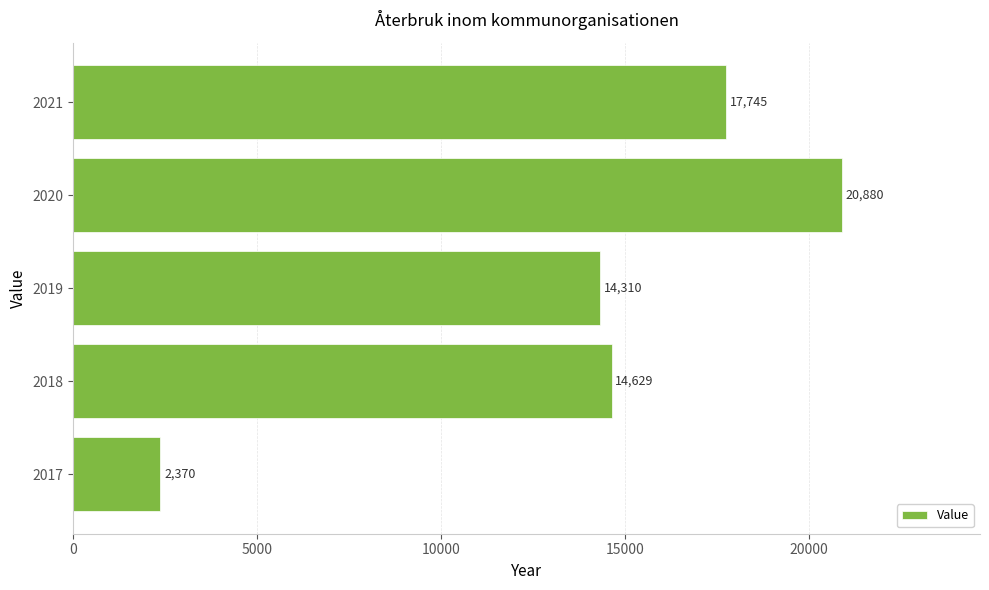

The chart shows a value of 20880 at 2020. True or false?

True